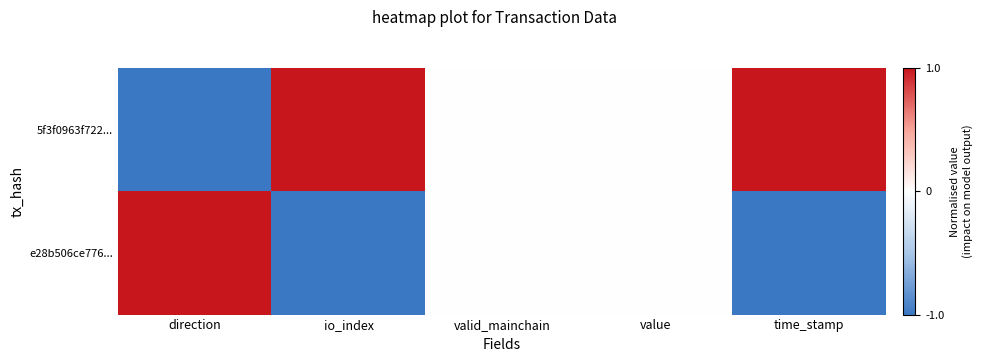

Between io_index and valid_mainchain, which is larger?

io_index